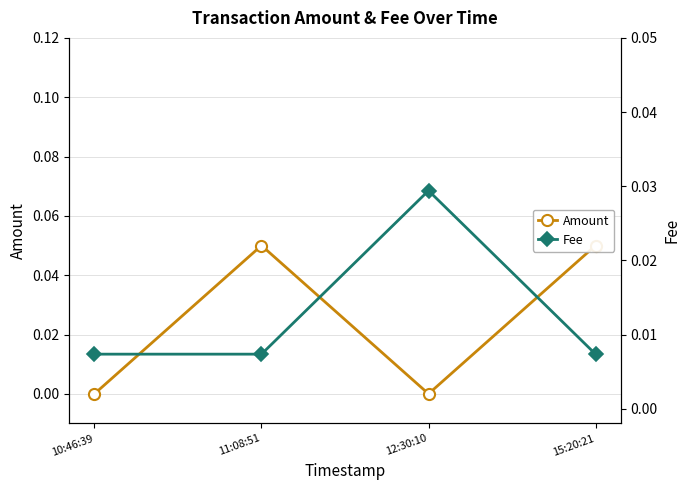

What value does the Amount series have at 15:20:21?

0.1